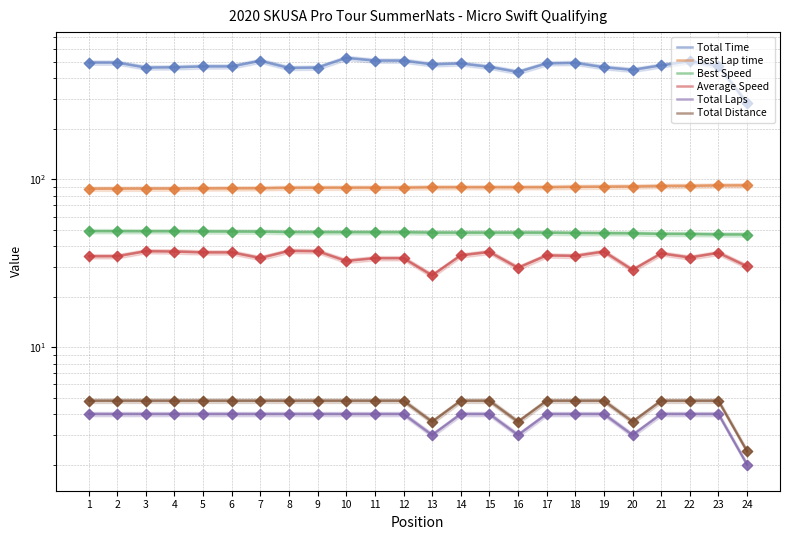

At which category is the sum across all series the highest?

10